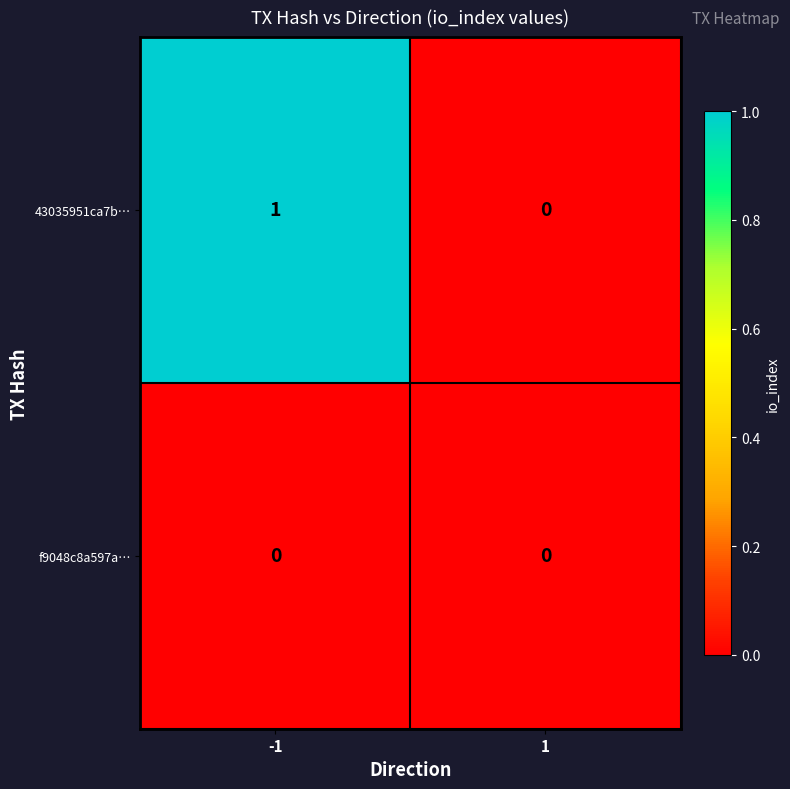

List the series in order of their peak value, highest first.

43035951ca7b…, f9048c8a597a…